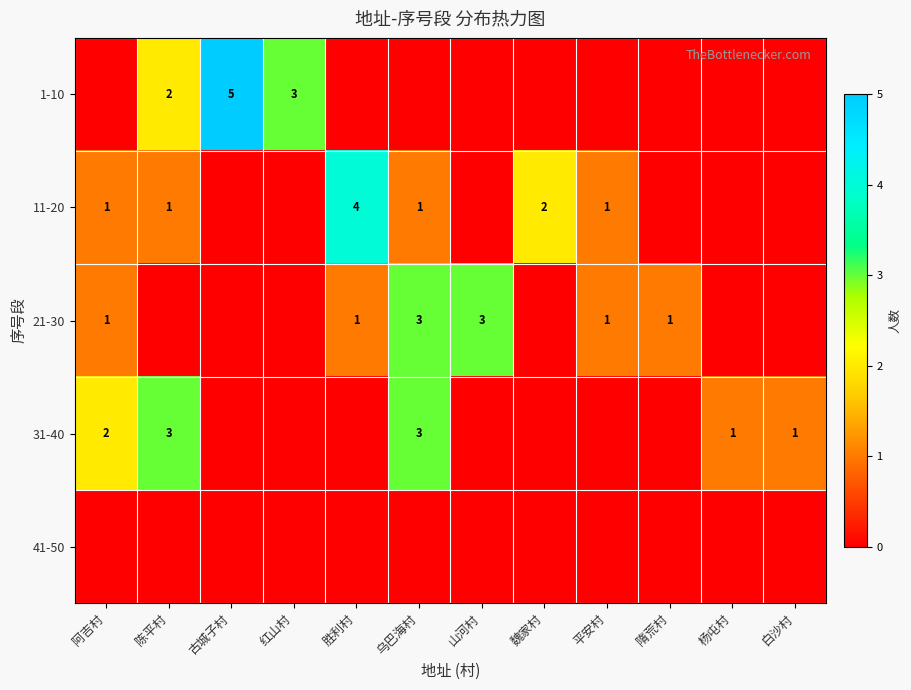

At which category is the sum across all series the highest?

乌巴海村